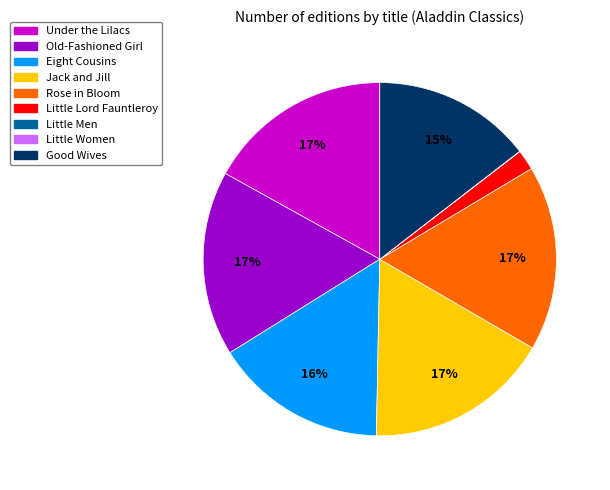

Is Little Lord Fauntleroy the majority of the pie?

No